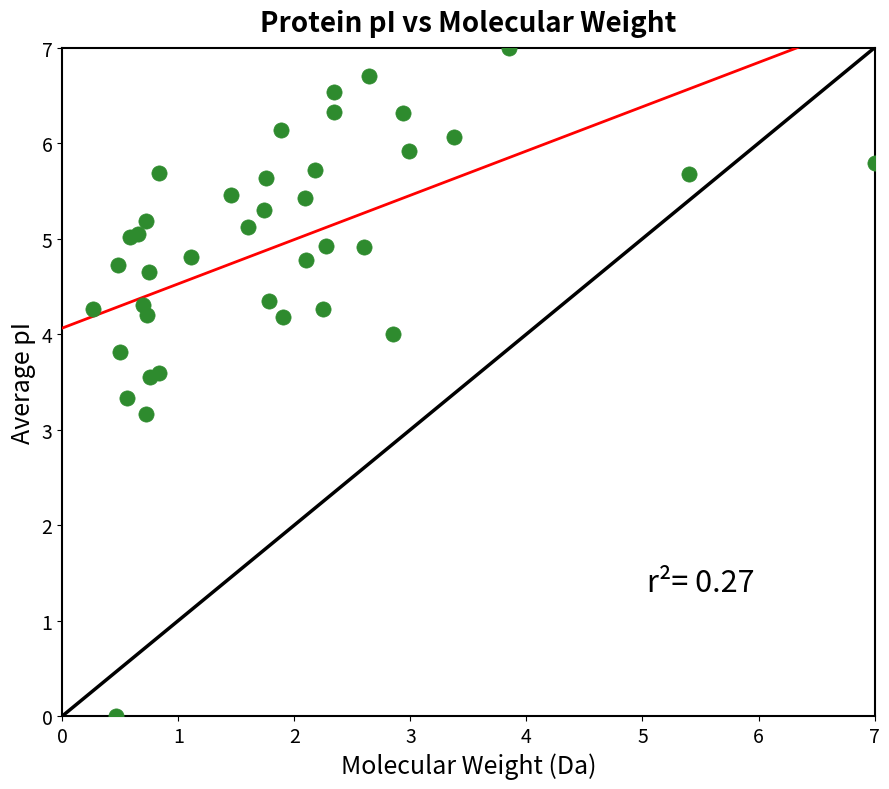

What Y value in the scatter plot is closest to 3?

3.2